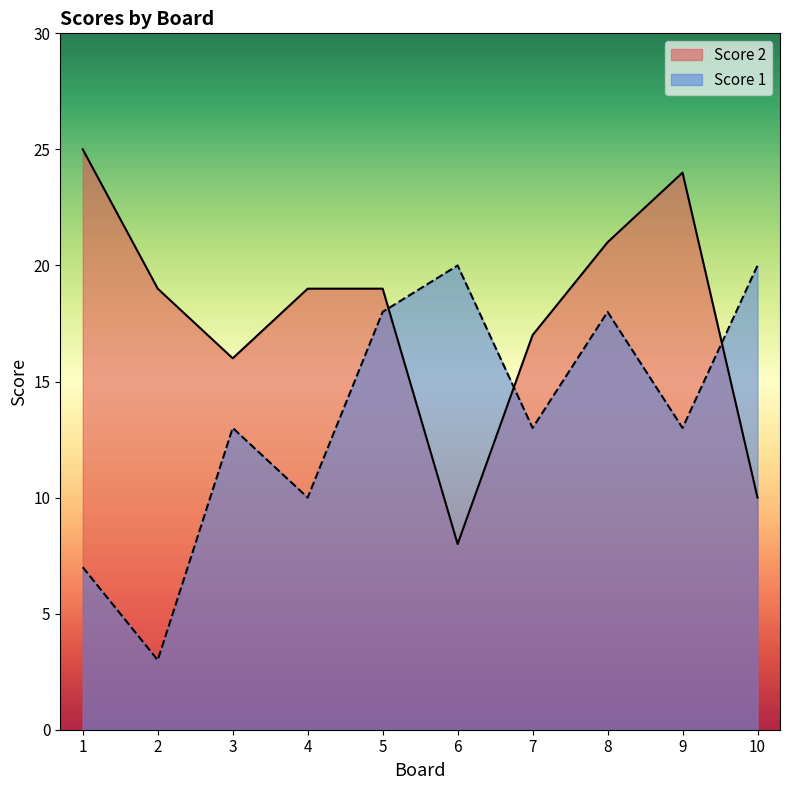

At which label does Score 1 first exceed 13?

5